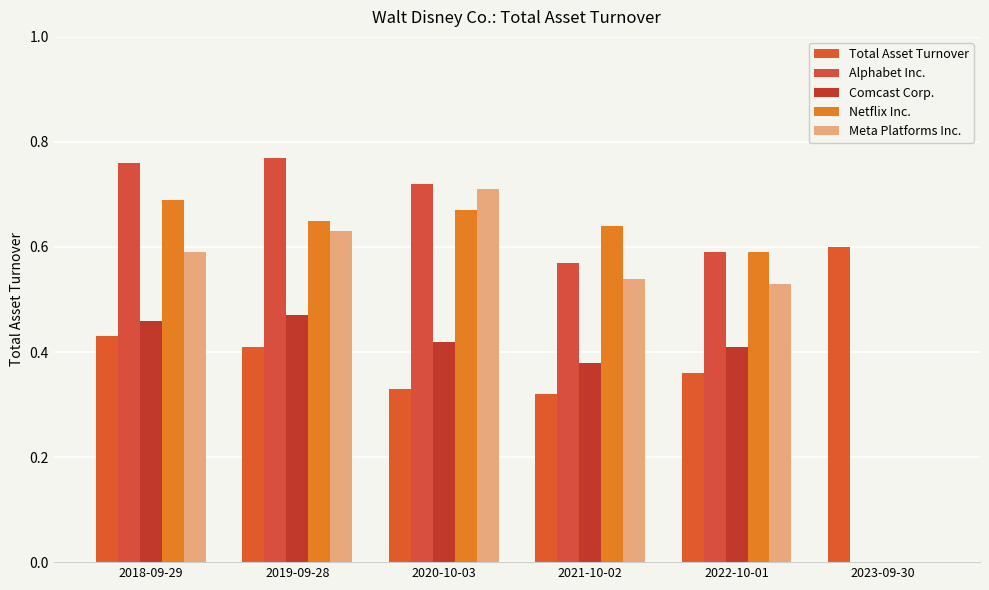

Read the Meta Platforms Inc. value at 2021-10-02.

0.5